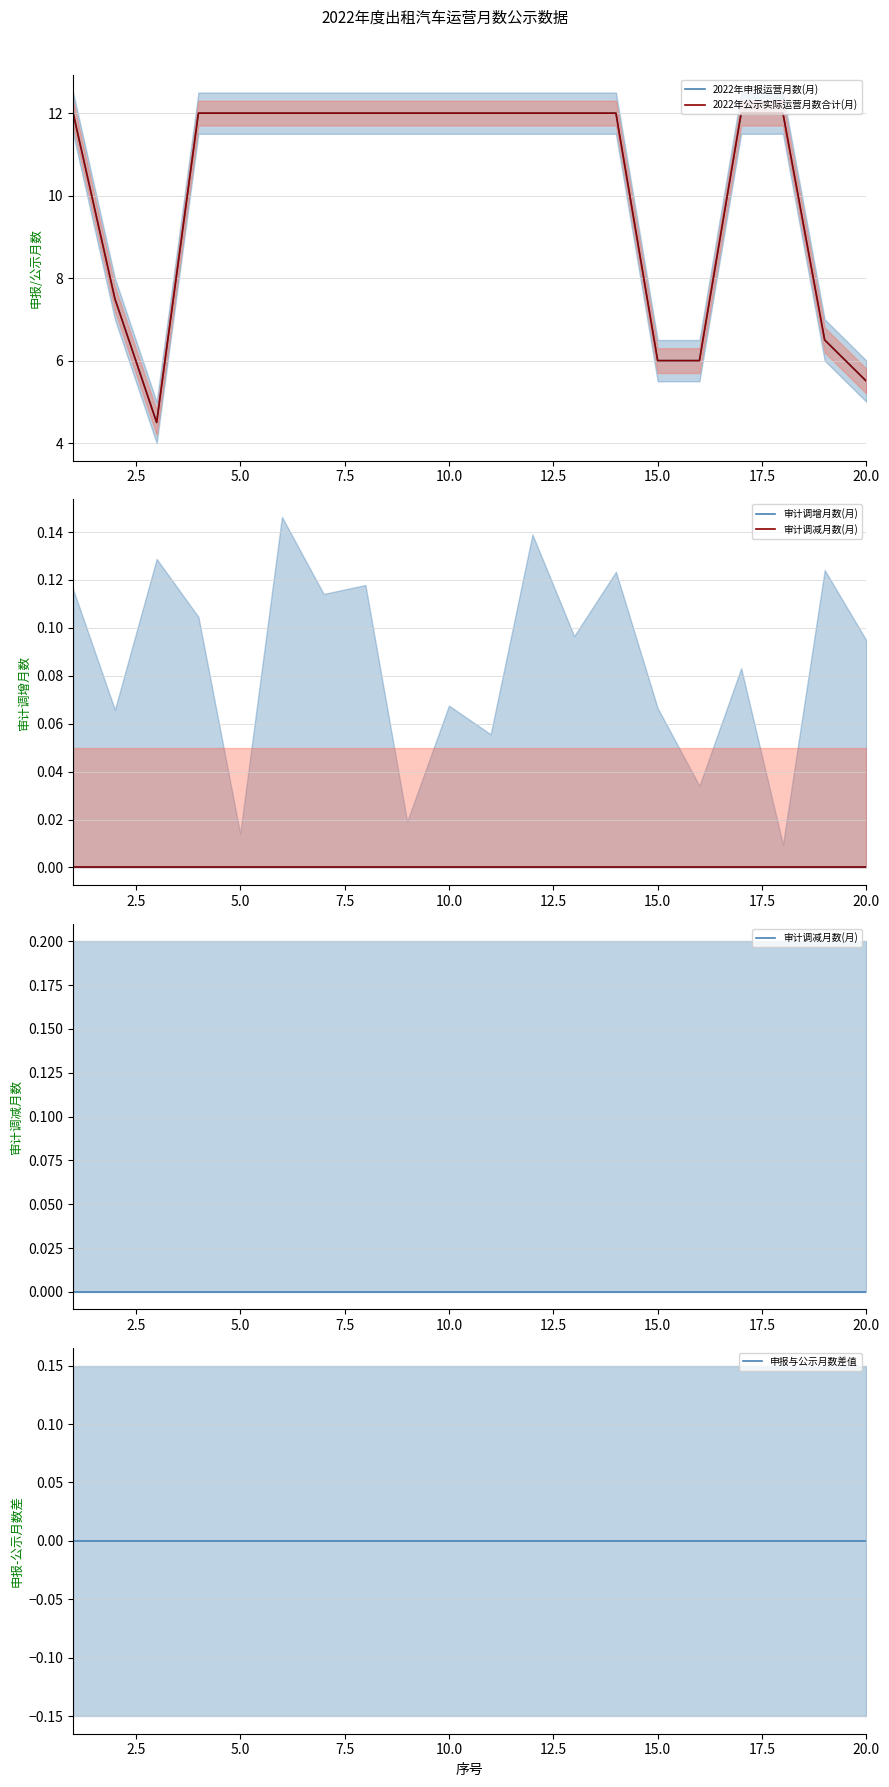

Reading left to right, transcribe all the data shown in this chart.

2022年申报运营月数(月): 12.0	7.5	4.5	12.0	12.0	12.0	12.0	12.0	12.0	12.0	12.0	12.0	12.0	12.0	6.0	6.0	12.0	12.0	6.5	5.5
2022年公示实际运营月数合计(月): 12.0	7.5	4.5	12.0	12.0	12.0	12.0	12.0	12.0	12.0	12.0	12.0	12.0	12.0	6.0	6.0	12.0	12.0	6.5	5.5
审计调增月数(月): 0.0	0.0	0.0	0.0	0.0	0.0	0.0	0.0	0.0	0.0	0.0	0.0	0.0	0.0	0.0	0.0	0.0	0.0	0.0	0.0
审计调减月数(月): 0.0	0.0	0.0	0.0	0.0	0.0	0.0	0.0	0.0	0.0	0.0	0.0	0.0	0.0	0.0	0.0	0.0	0.0	0.0	0.0
申报与公示月数差值: 0.0	0.0	0.0	0.0	0.0	0.0	0.0	0.0	0.0	0.0	0.0	0.0	0.0	0.0	0.0	0.0	0.0	0.0	0.0	0.0